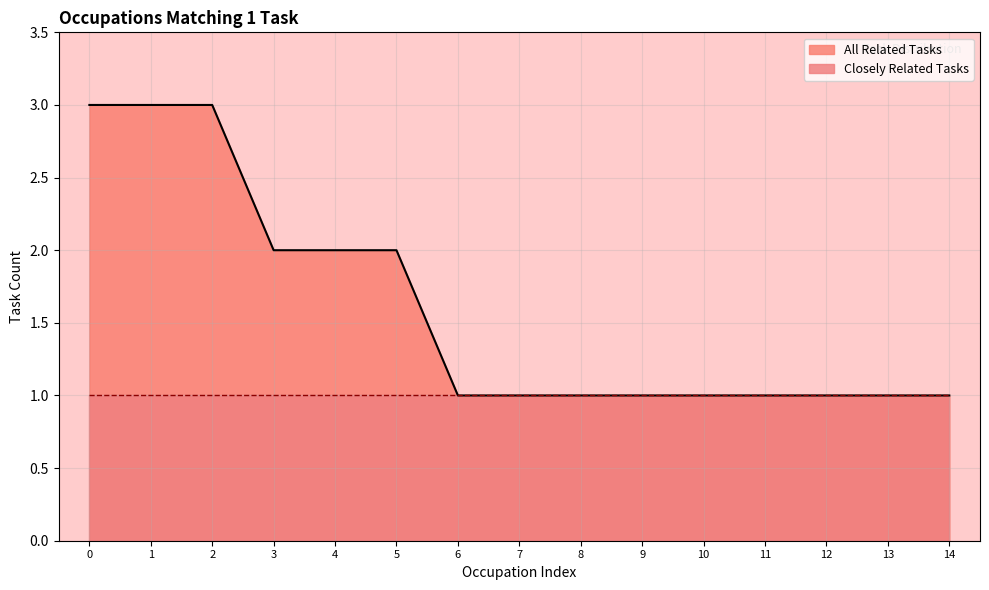

Count the values in the range 1 to 2.

12